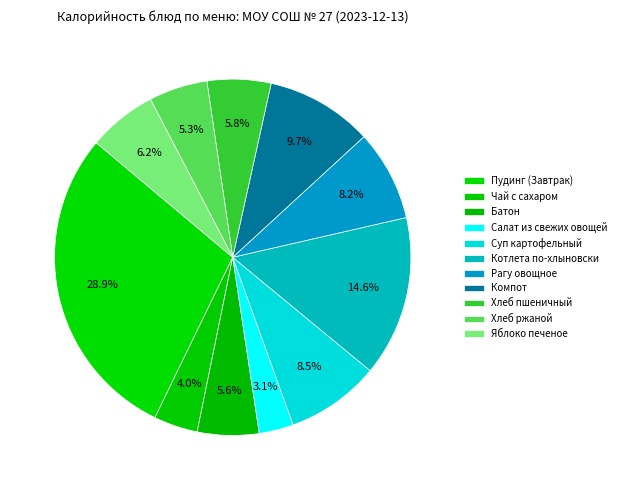

How many segments does this pie chart have?

11